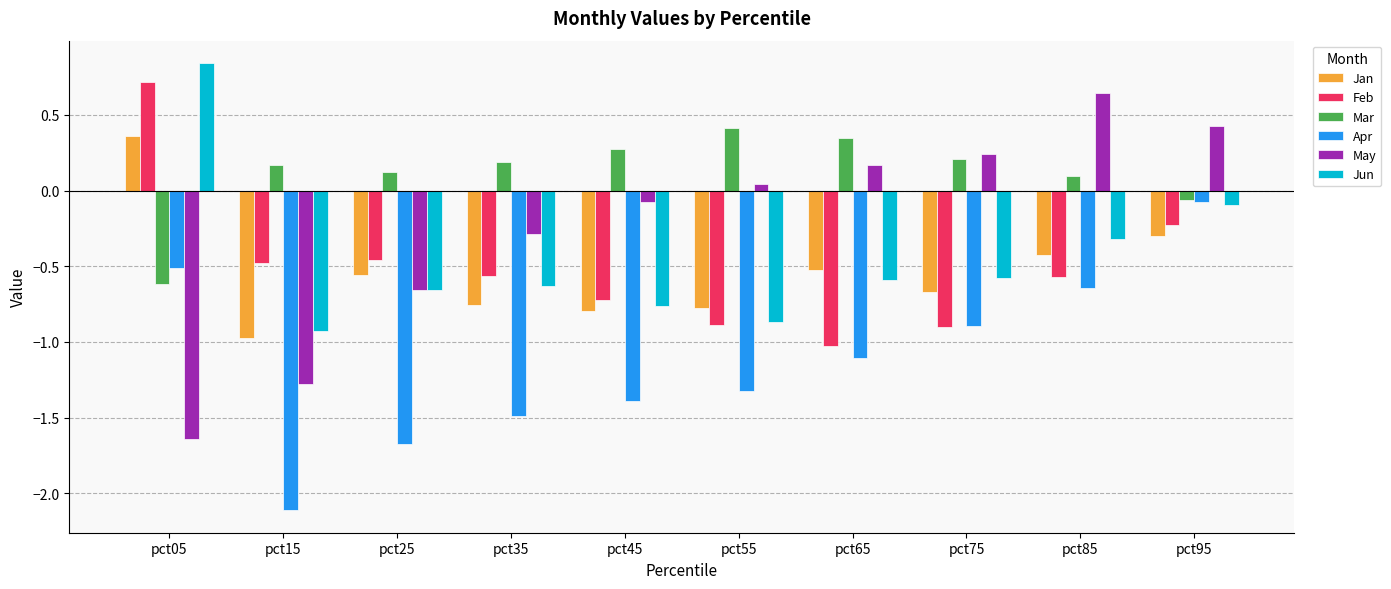

Is it true that Jun equals -1.1 at pct25?

False